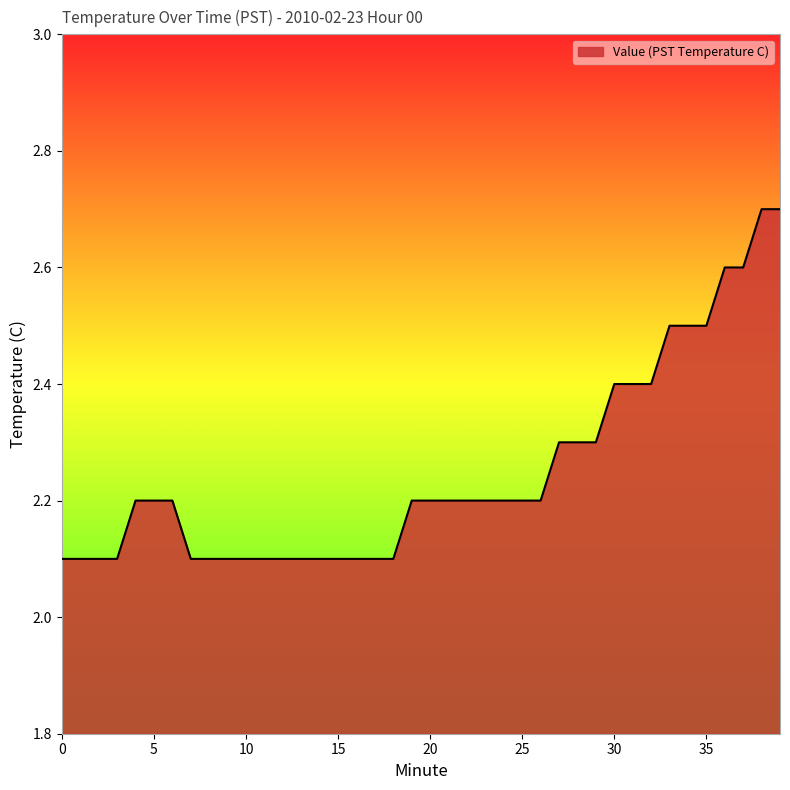

Reading left to right, extract all data points from this chart.

2.1	2.1	2.1	2.1	2.2	2.2	2.2	2.1	2.1	2.1	2.1	2.1	2.1	2.1	2.1	2.1	2.1	2.1	2.1	2.2	2.2	2.2	2.2	2.2	2.2	2.2	2.2	2.3	2.3	2.3	2.4	2.4	2.4	2.5	2.5	2.5	2.6	2.6	2.7	2.7